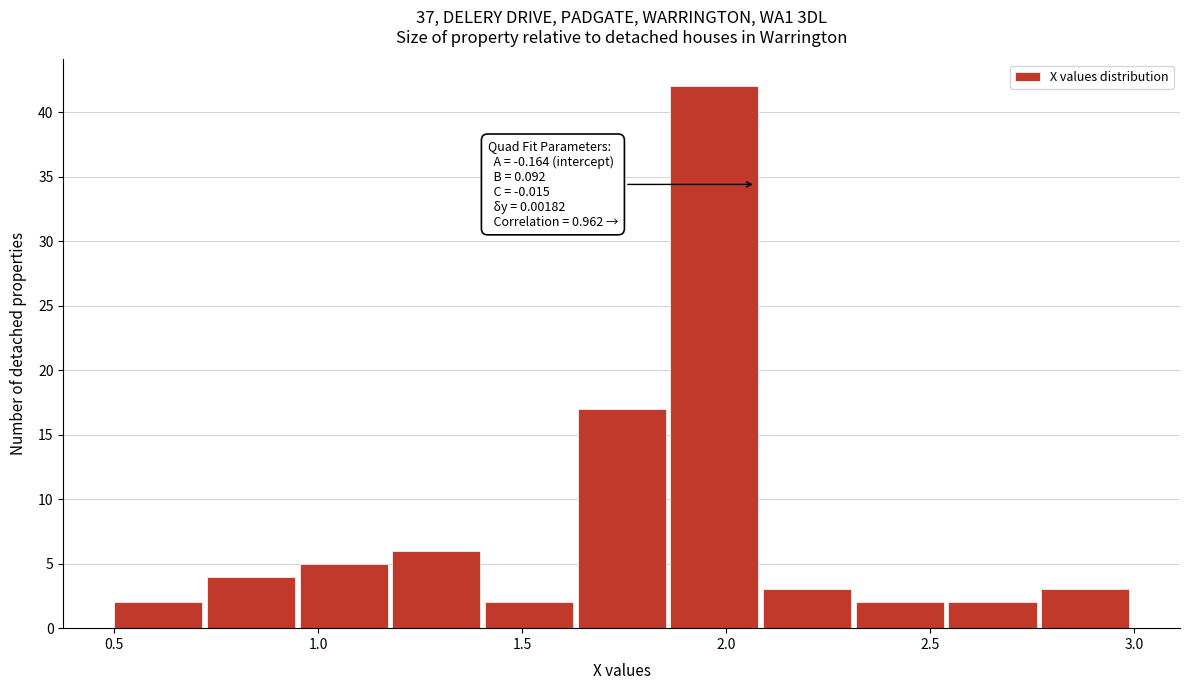

Which range on the x-axis has the tallest bar?

1.85 to 2.10